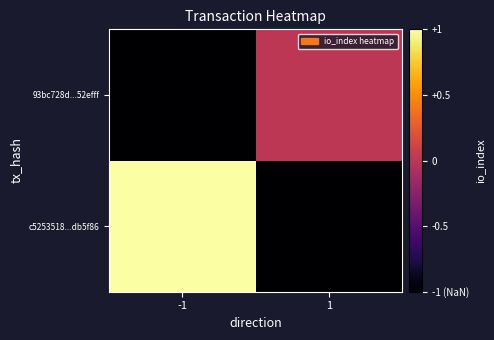

Count the number of data series in this chart.

2